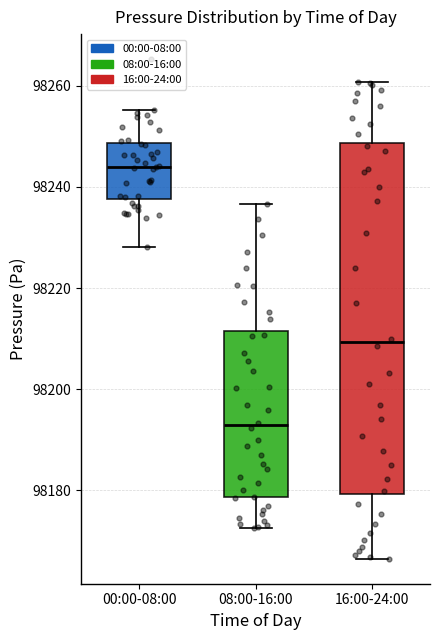

Where does the median line of the box for 16:00-24:00 sit on the y-axis? The values are not printed on the chart, so give them approximately, as read against the axis.

98210